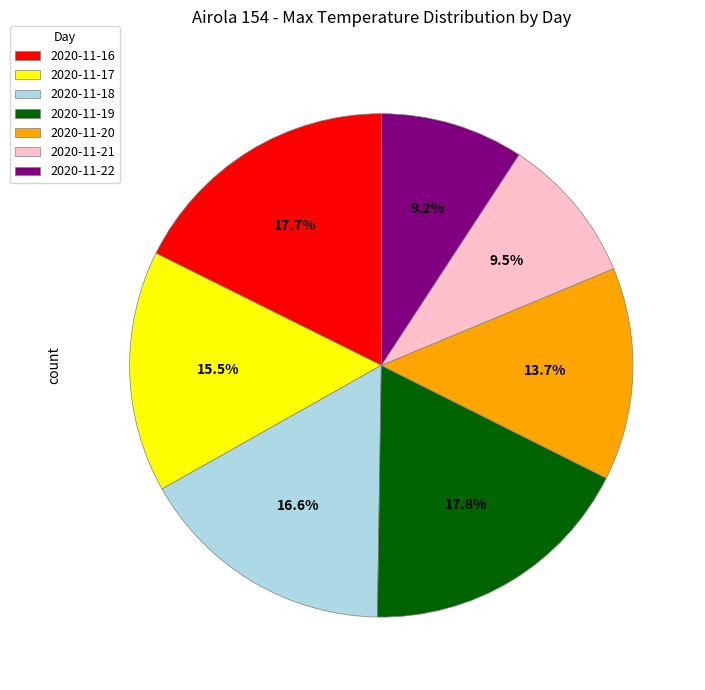

The 2020-11-16 slice represents 18% of the pie. True or false?

True